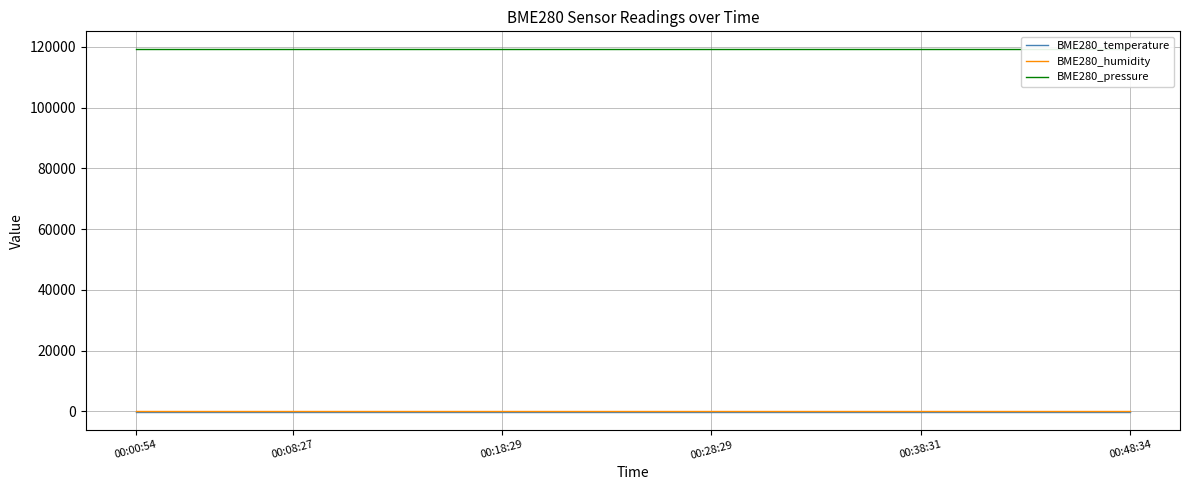

What value does the BME280_humidity series have at 00:48:34?

100.0